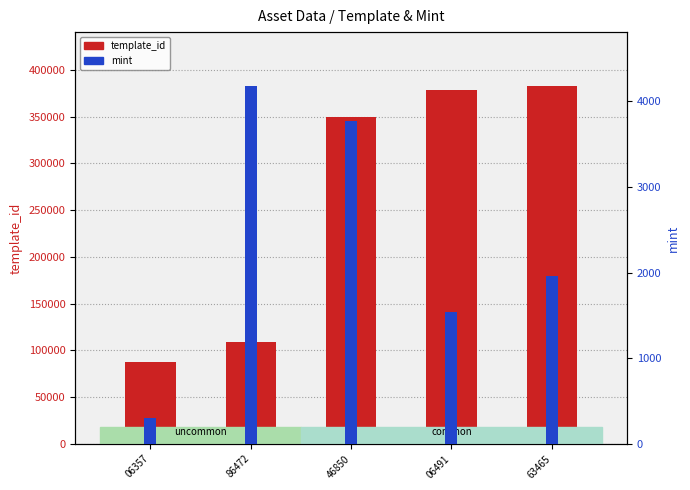

Is the value of mint at 06491 greater than the value of template_id at 06491?

No